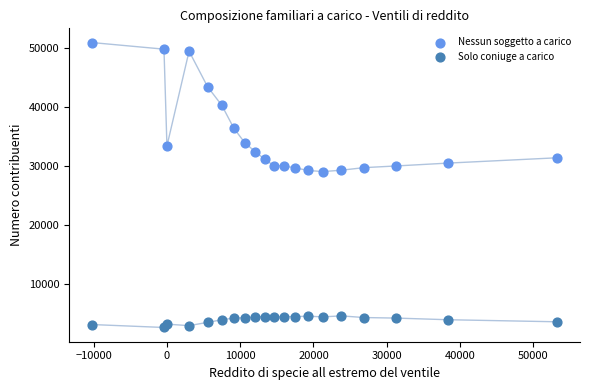

Which series contains the highest Y value?

Nessun soggetto a carico